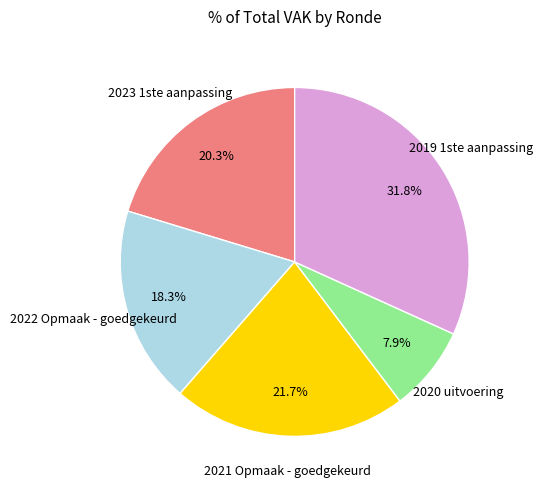

How many segments does this pie chart have?

5